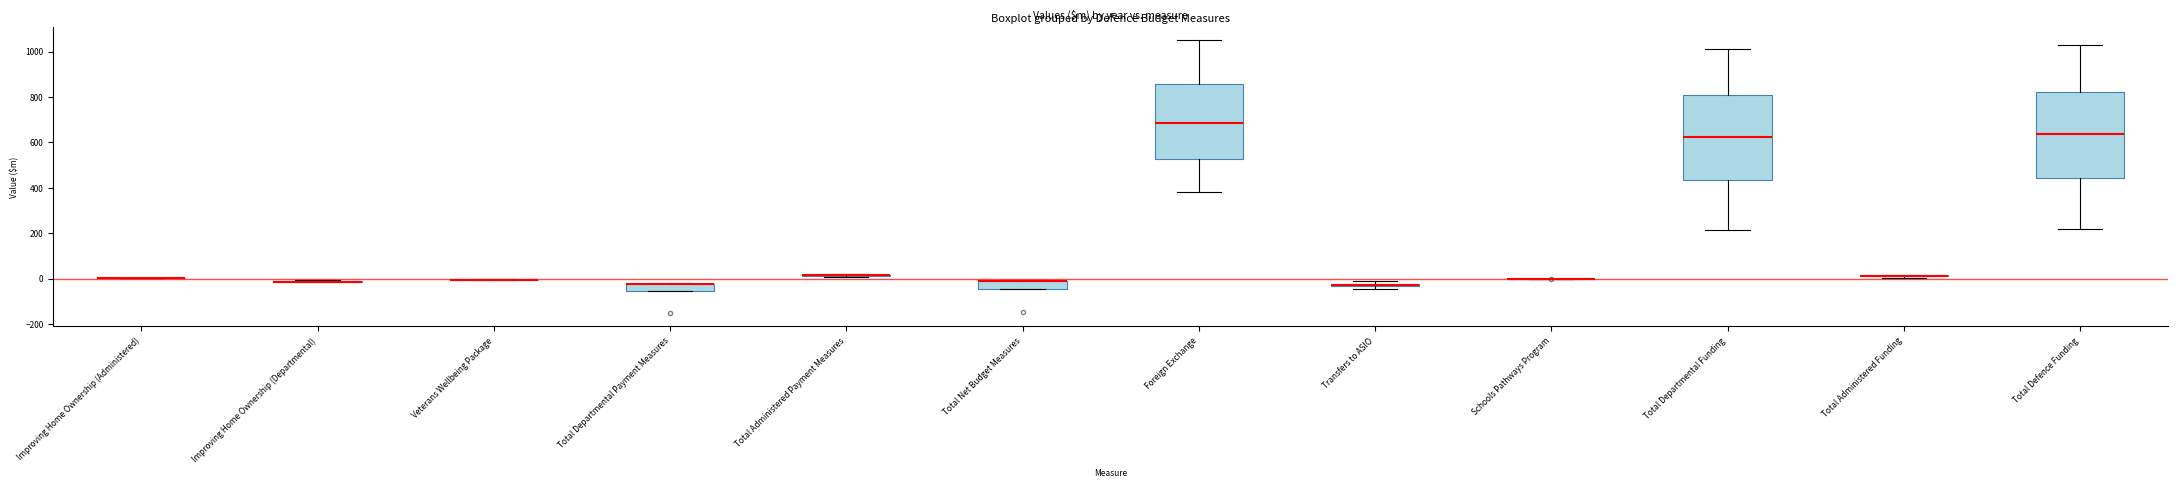

Where does the lower whisker of the box for Total Departmental Funding end on the y-axis? The values are not printed on the chart, so give them approximately, as read against the axis.

220